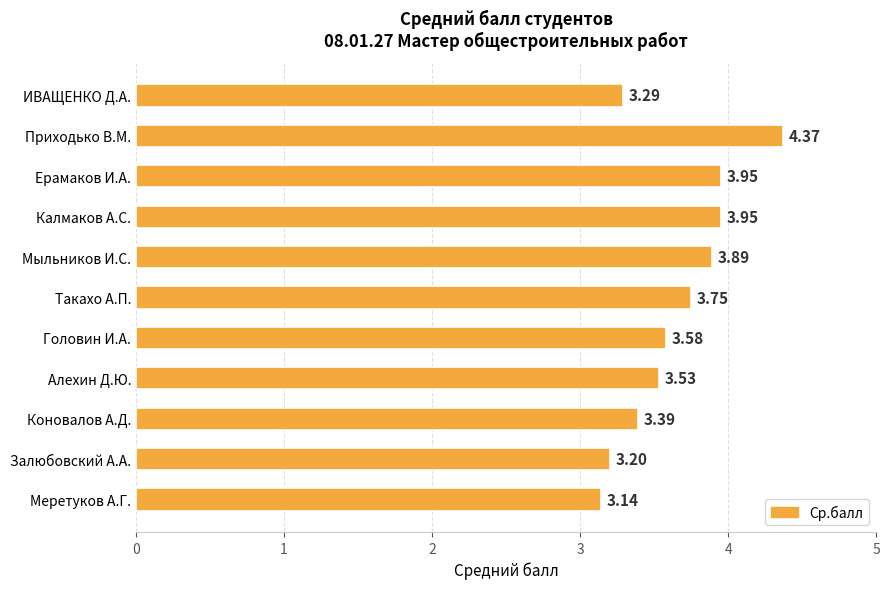

At which category does the chart reach its peak across all series?

Приходько В.М.